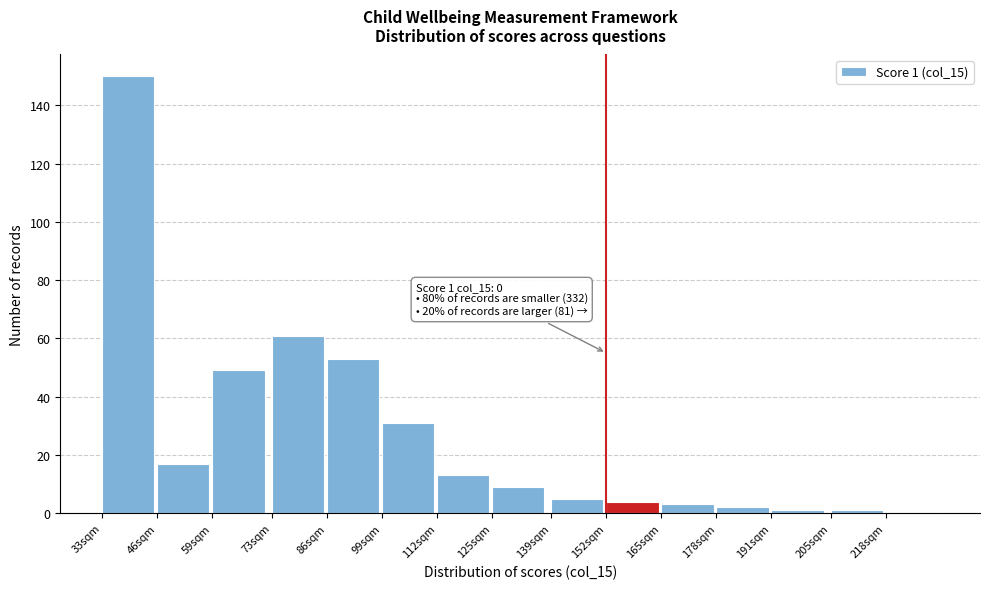

Reading right to left, transcribe all the data shown in this chart.

218sqm=0	205sqm=1	191sqm=1	178sqm=2	165sqm=3	152sqm=4	139sqm=5	125sqm=9	112sqm=13	99sqm=31	86sqm=53	73sqm=61	59sqm=49	46sqm=17	33sqm=150